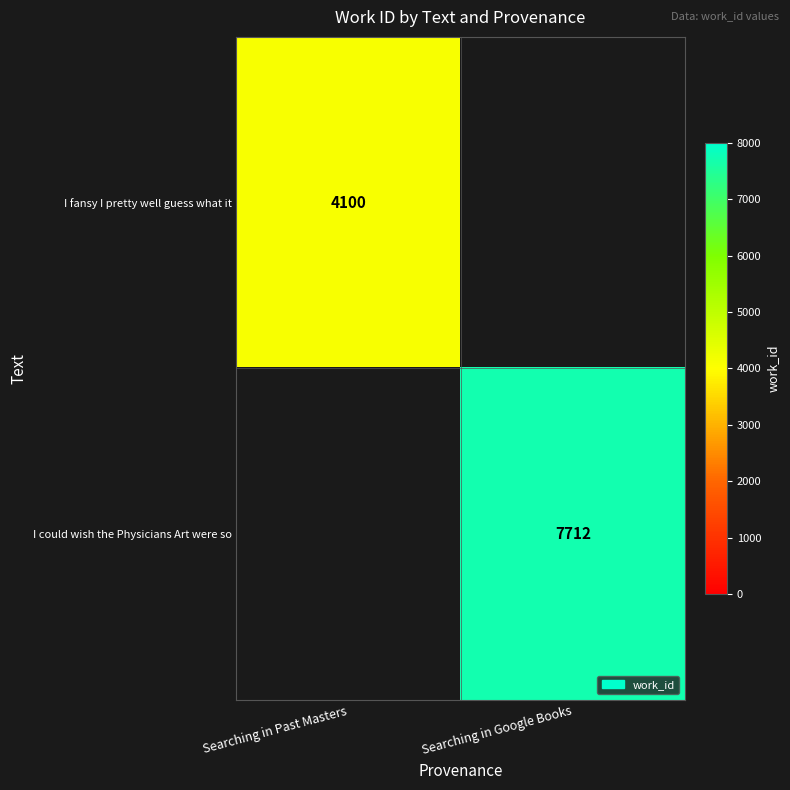

Count the number of data series in this chart.

2